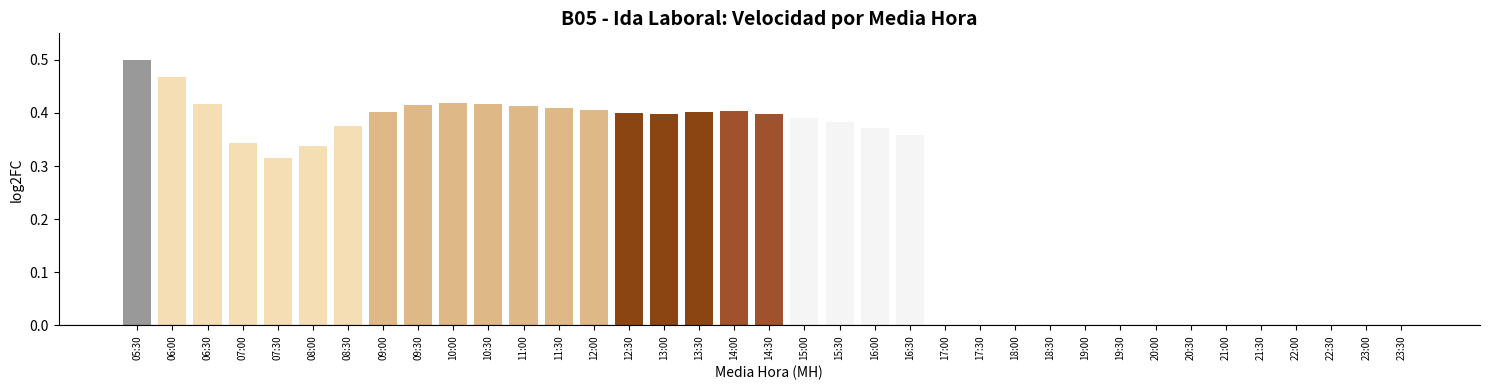

Is it true that the value at 11:00 is 0.7?

False